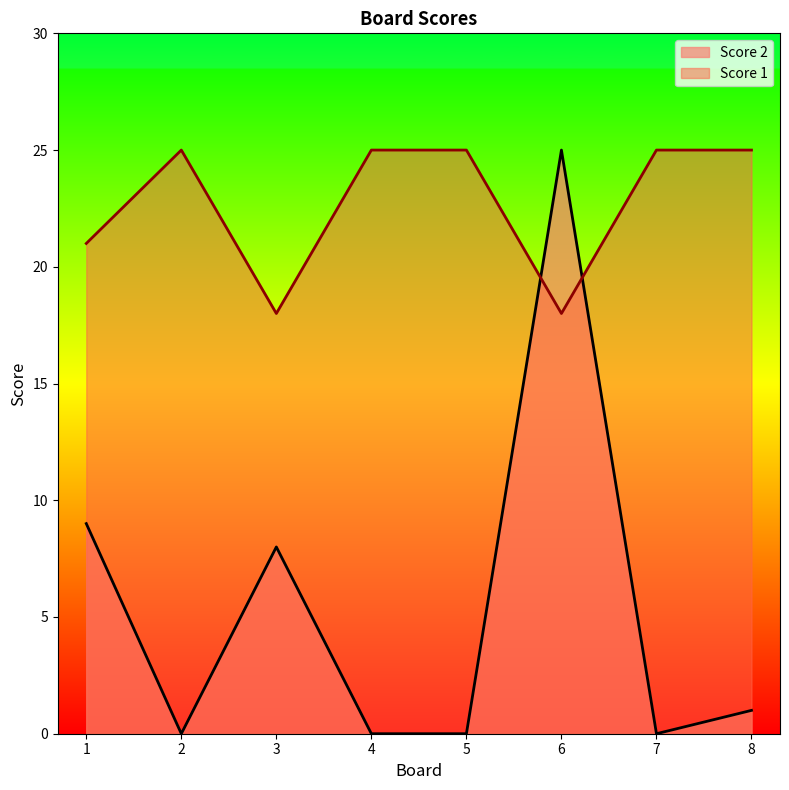

Reading left to right, list all the values displayed in this chart.

Score 1: 1=21	2=25	3=18	4=25	5=25	6=18	7=25	8=25
Score 2: 1=9	2=0	3=8	4=0	5=0	6=25	7=0	8=1